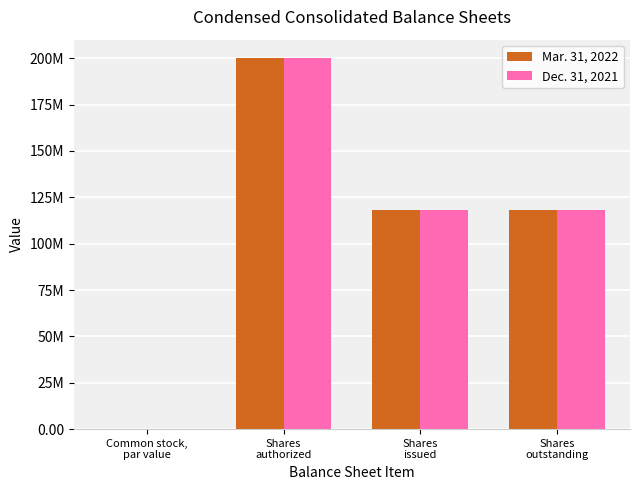

List the series in order of their overall mean, highest first.

Mar. 31, 2022, Dec. 31, 2021